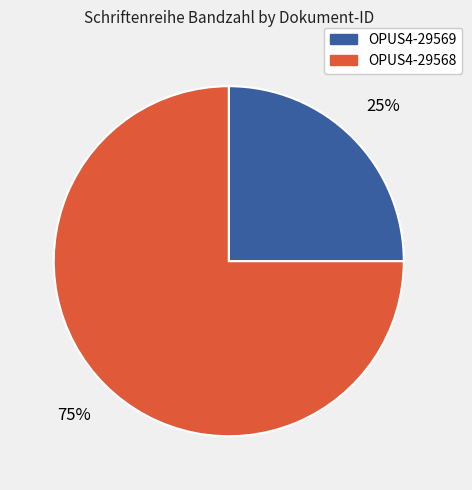

To the nearest percent, what portion does OPUS4-29569 represent?

25%